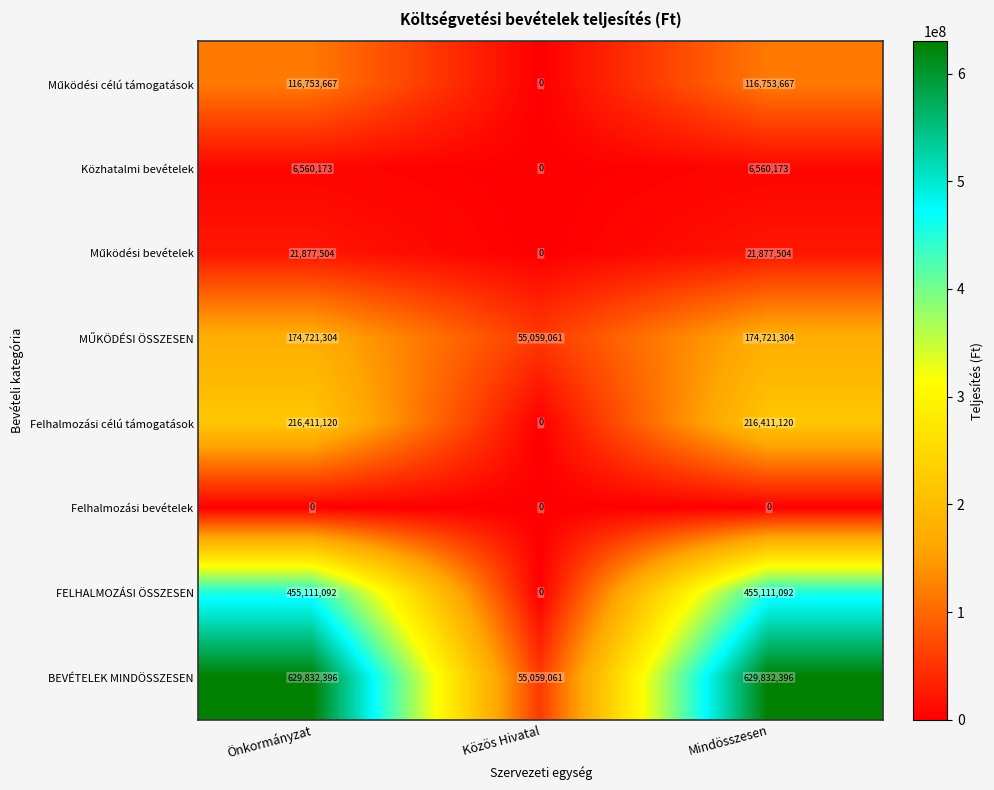

Is it true that FELHALMOZÁSI ÖSSZESEN equals 455111092 at Önkormányzat?

True